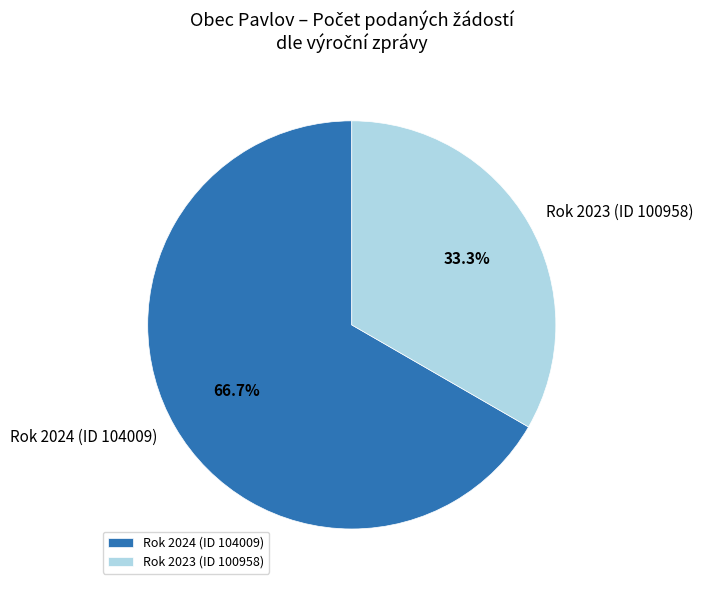

Approximately how many times larger is the value at Rok 2023 (ID 100958) compared to Rok 2024 (ID 104009)?

0.5